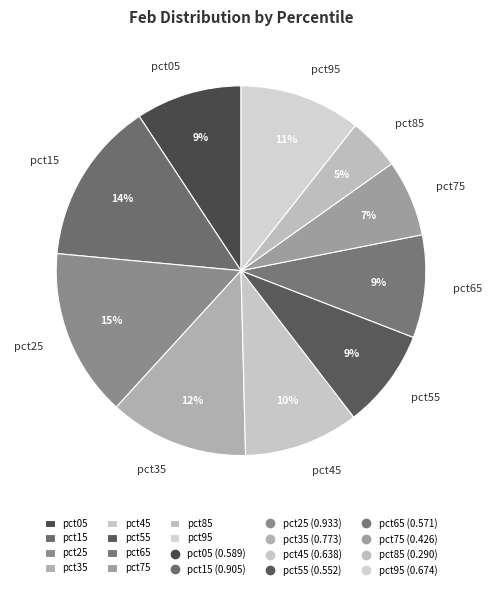

True or false: pct35 accounts for 2% of the total.

False